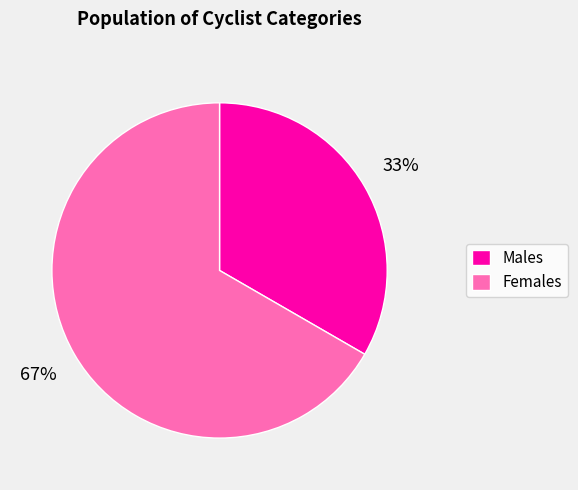

To the nearest percent, what portion does Males represent?

33%